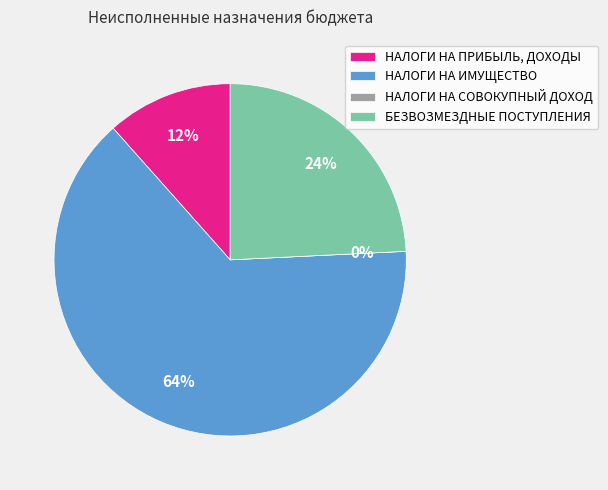

How many slices are in this pie chart?

4